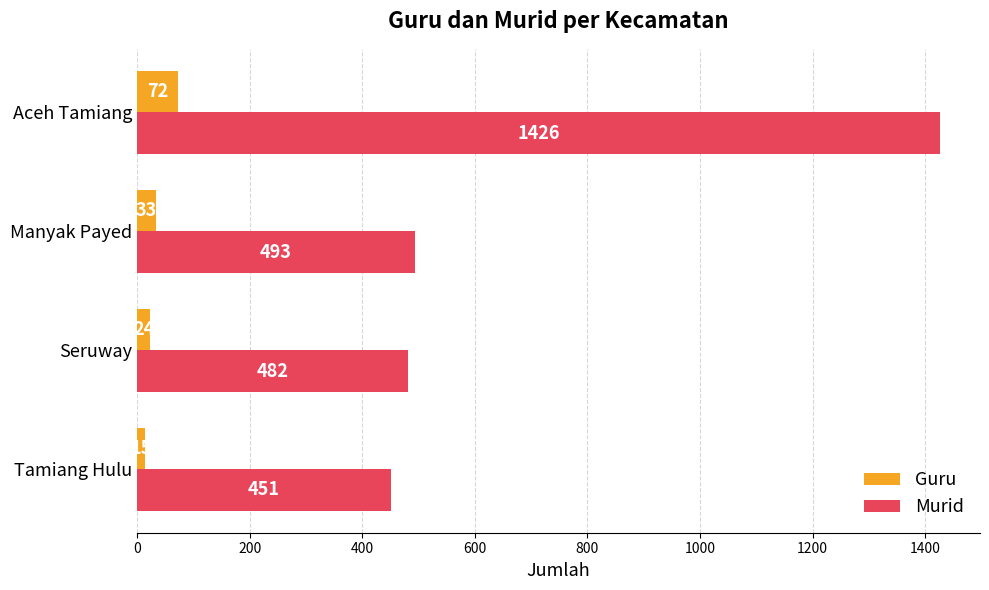

Where is Murid nearest to the value 938?

Manyak Payed